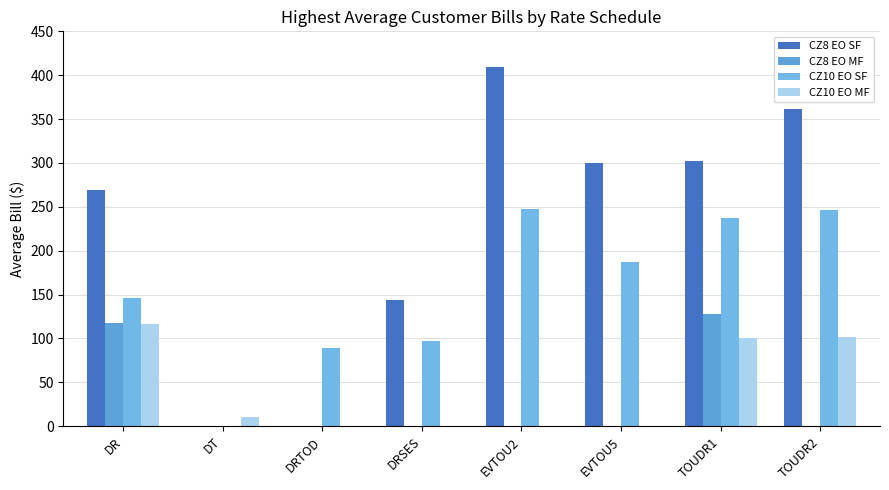

Reading right to left, what are all the values shown in this chart?

CZ8 EO SF: 361.9	302.2	300.2	409.6	143.4	0.0	0.0	269.0
CZ8 EO MF: 0.0	128.1	0.0	0.0	0.0	0.0	0.0	117.1
CZ10 EO SF: 246.5	236.8	187.6	247.7	96.9	89.6	0.0	146.4
CZ10 EO MF: 101.7	100.7	0.0	0.0	0.0	0.0	11.0	116.7